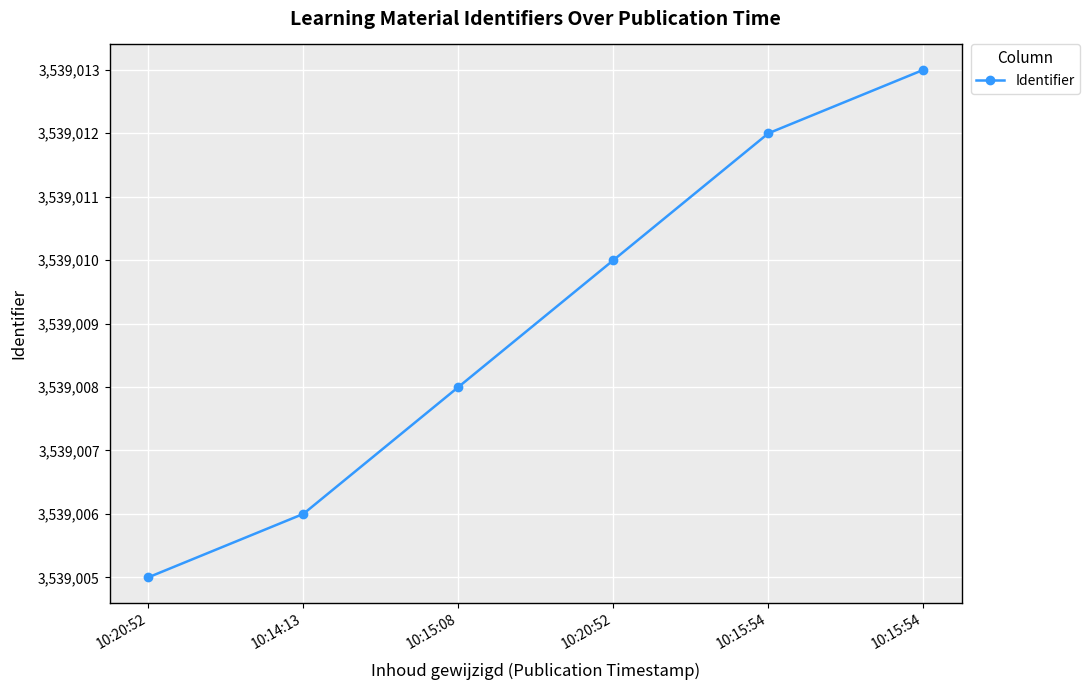

Is this an area chart (filled region under the line)?

No